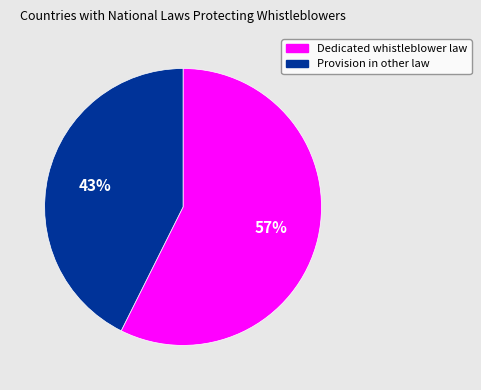

Which category has the biggest portion of the pie?

Dedicated whistleblower law